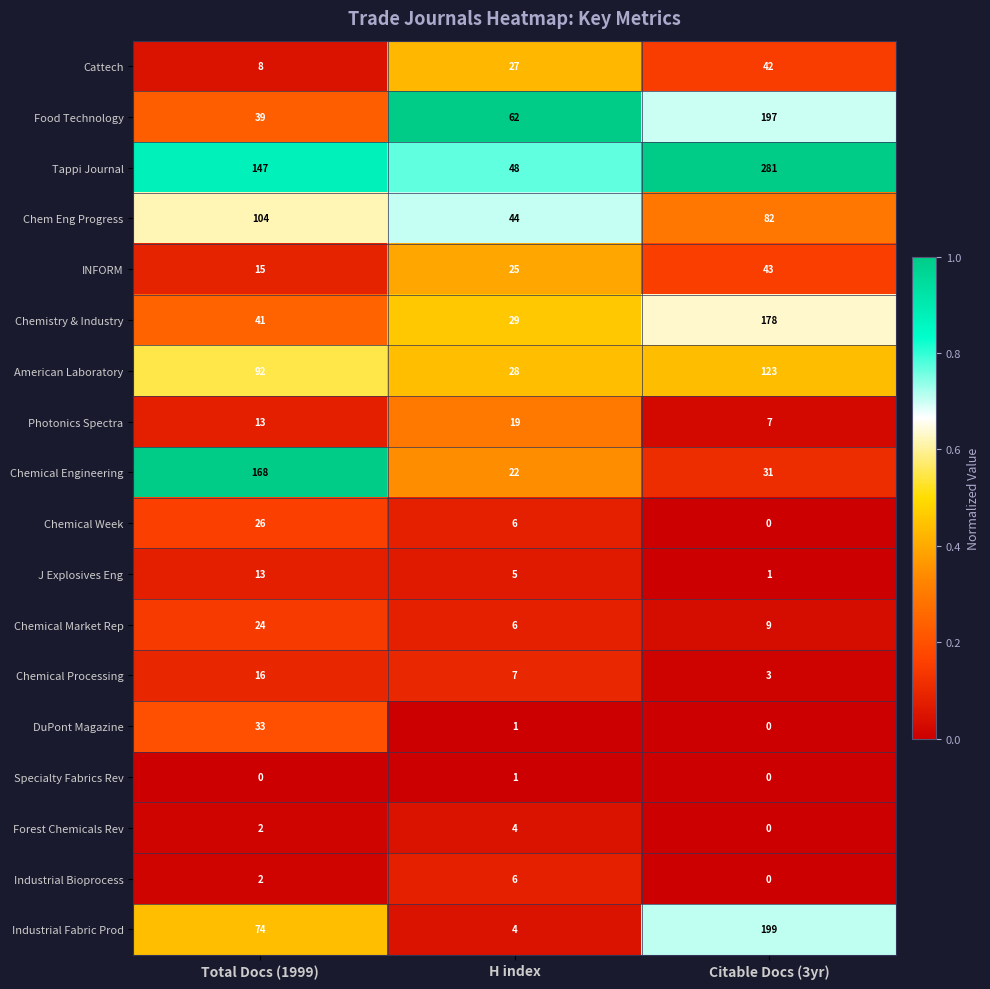

How many series are shown in this chart?

18